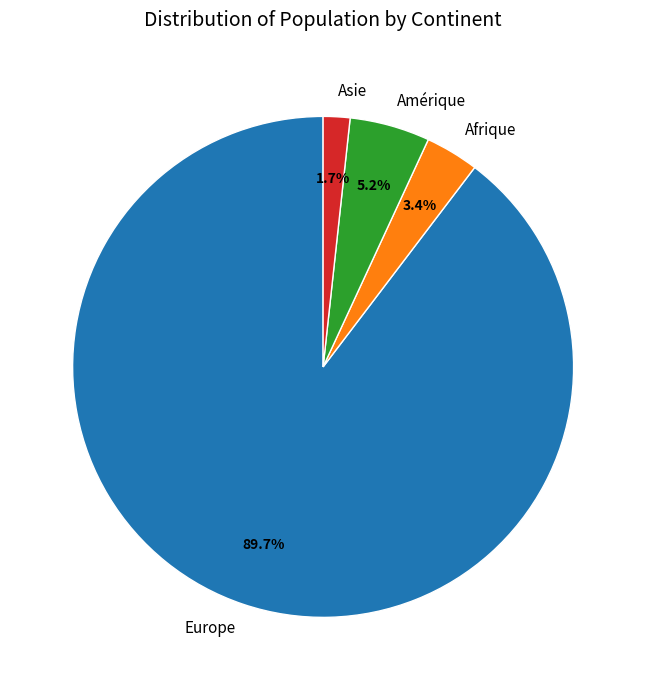

What portion of the pie excludes Asie?

98.3%